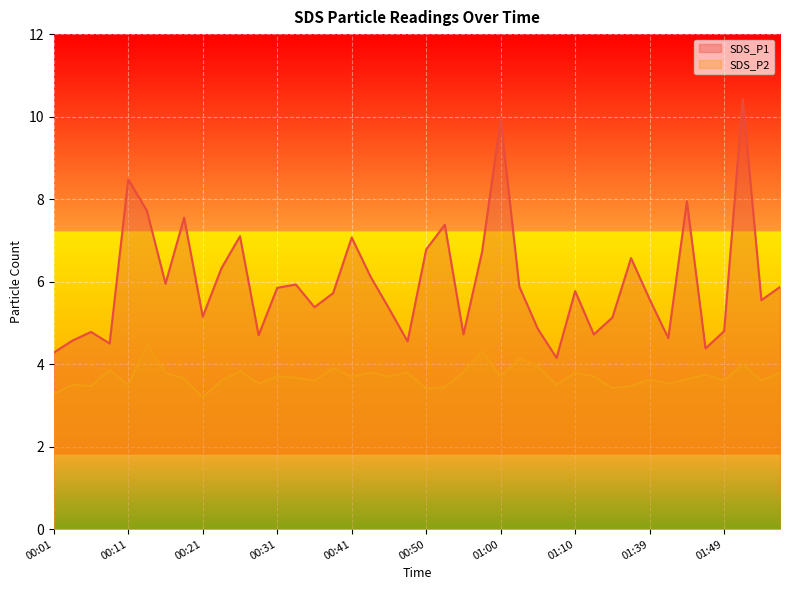

What is the smallest value displayed?

3.2